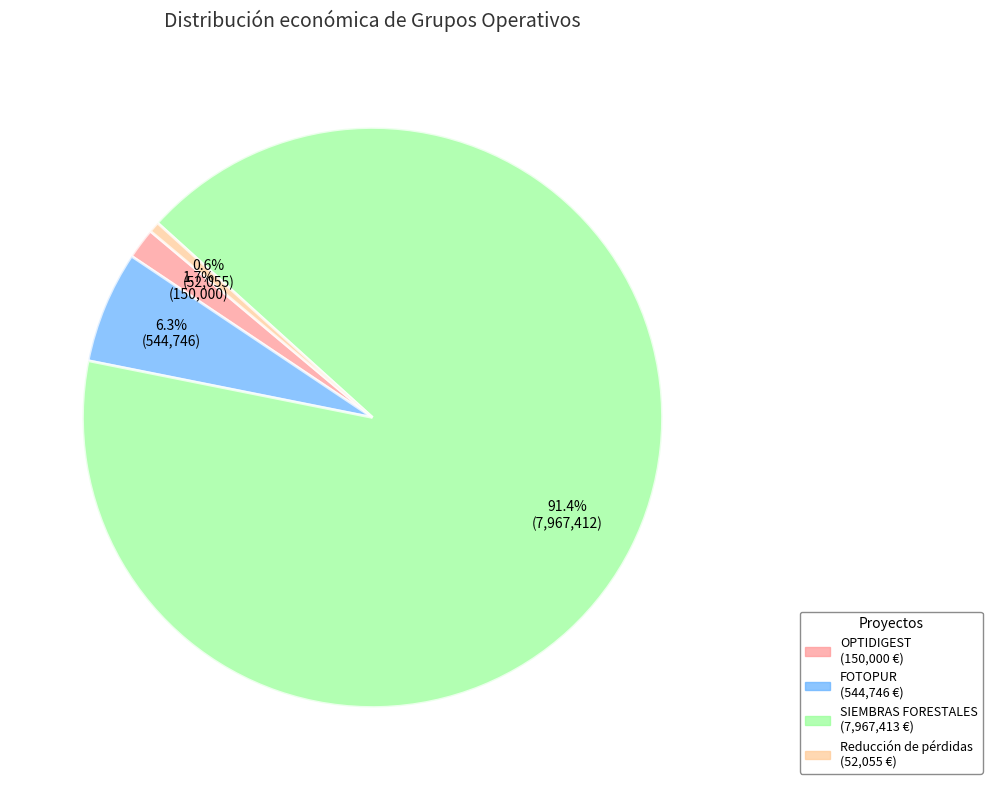

To the nearest percent, what is the difference between the largest and smallest slice percentages?

91%